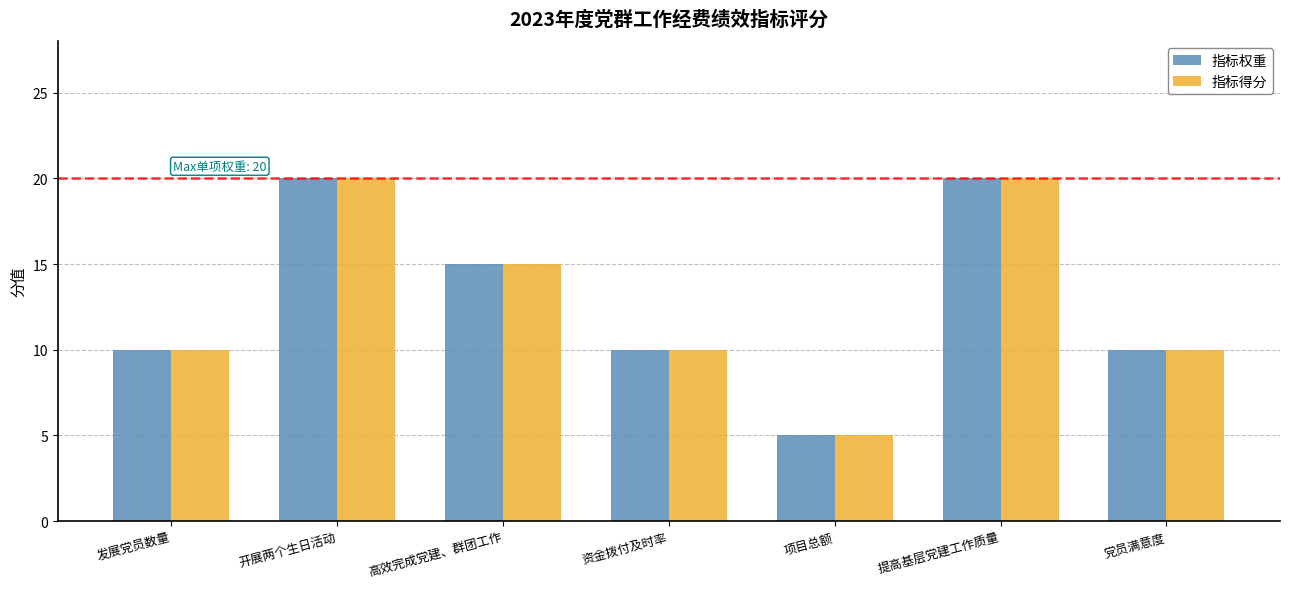

Reading left to right, list all the values displayed in this chart.

指标权重: 10	20	15	10	5	20	10
指标得分: 10	20	15	10	5	20	10